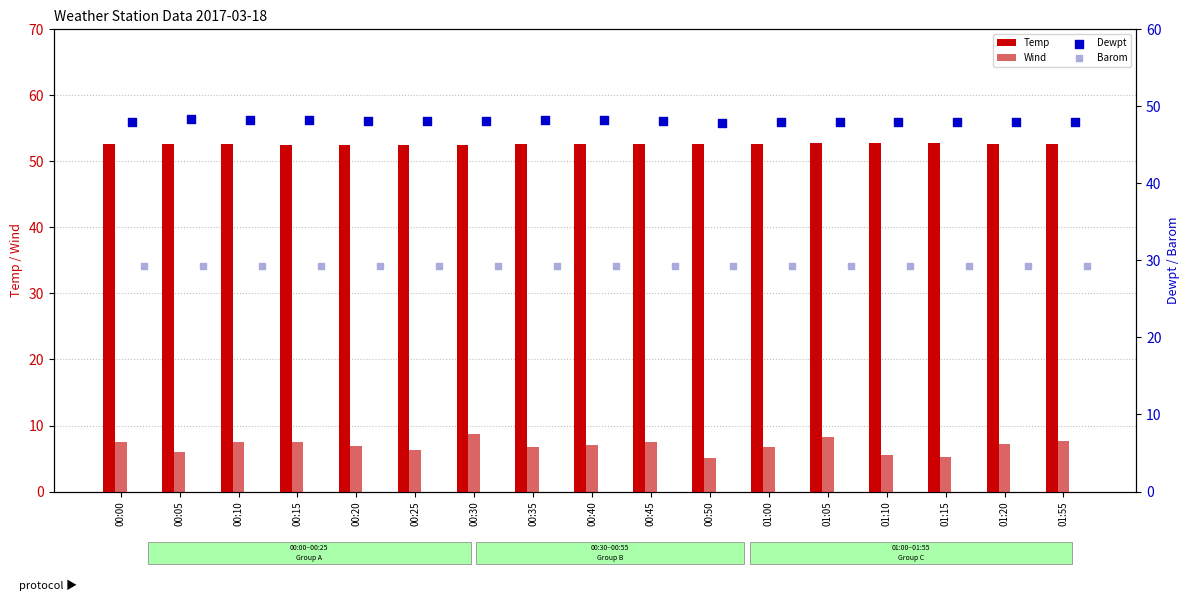

Which series contains the lowest Y value?

Wind